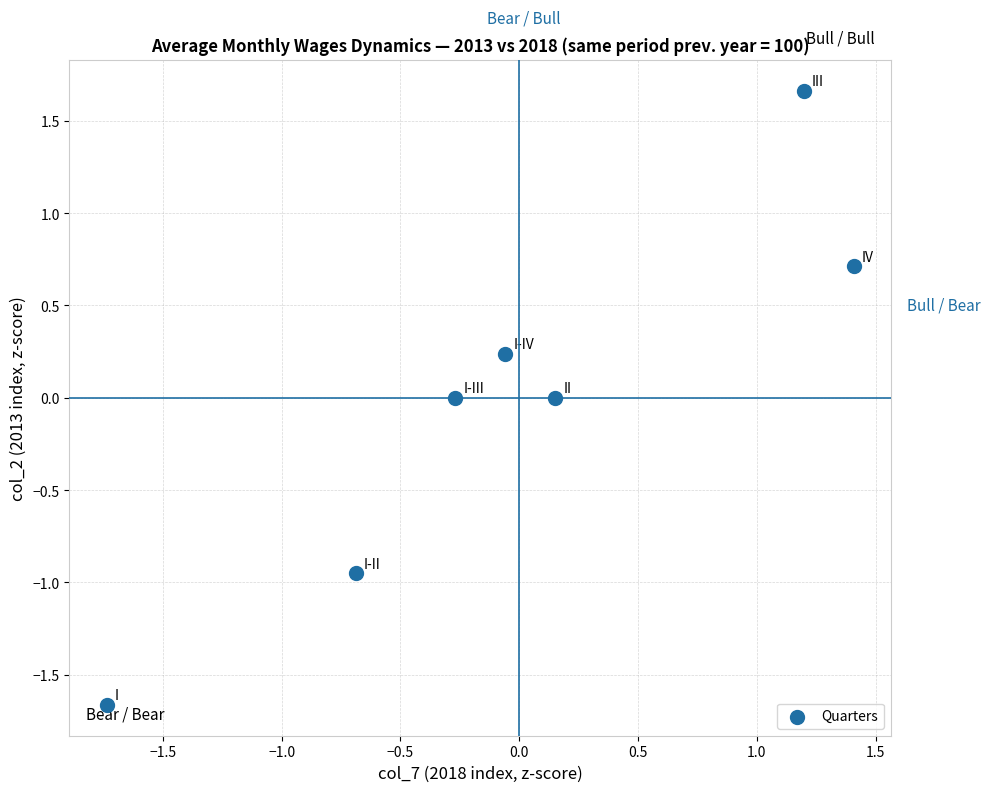

What is the range of Y values (max minus min)?

3.3